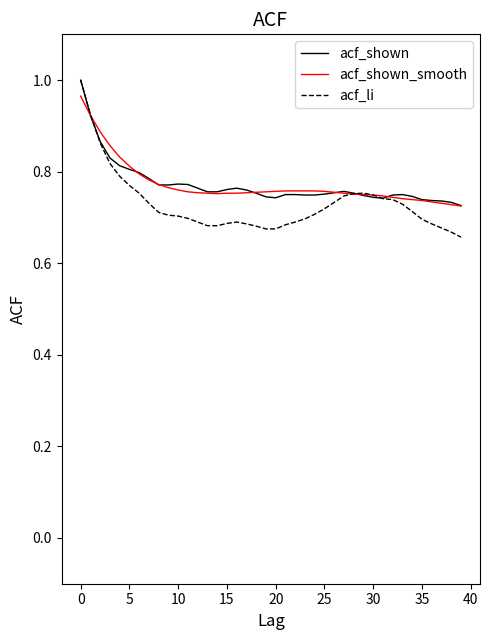

Which series has the widest spread of values?

acf_li